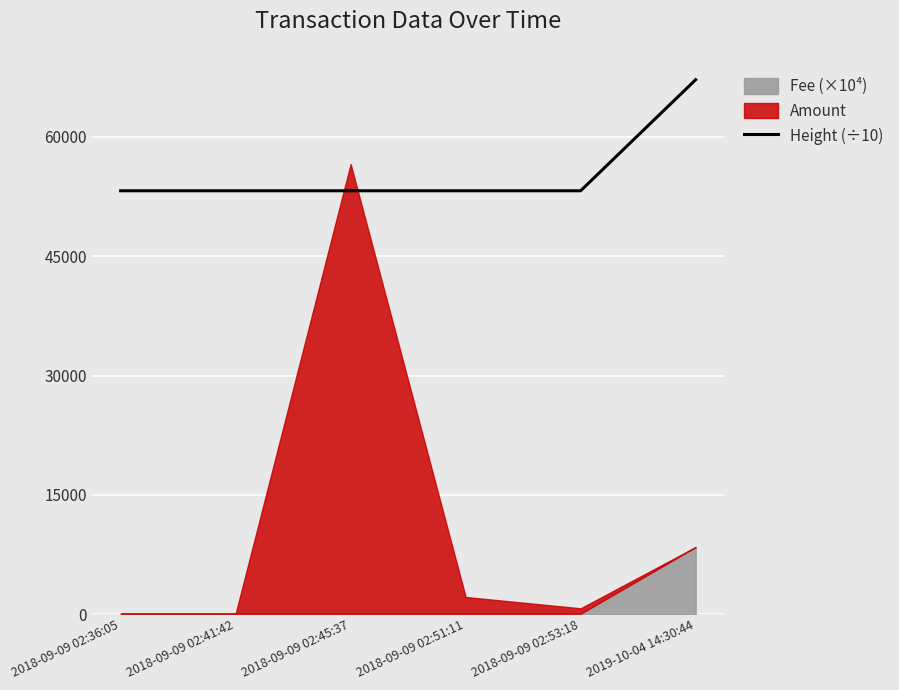

Reading right to left, extract all data points from this chart.

67180.2	53224.5	53224.4	53224.3	53224.0	53223.8